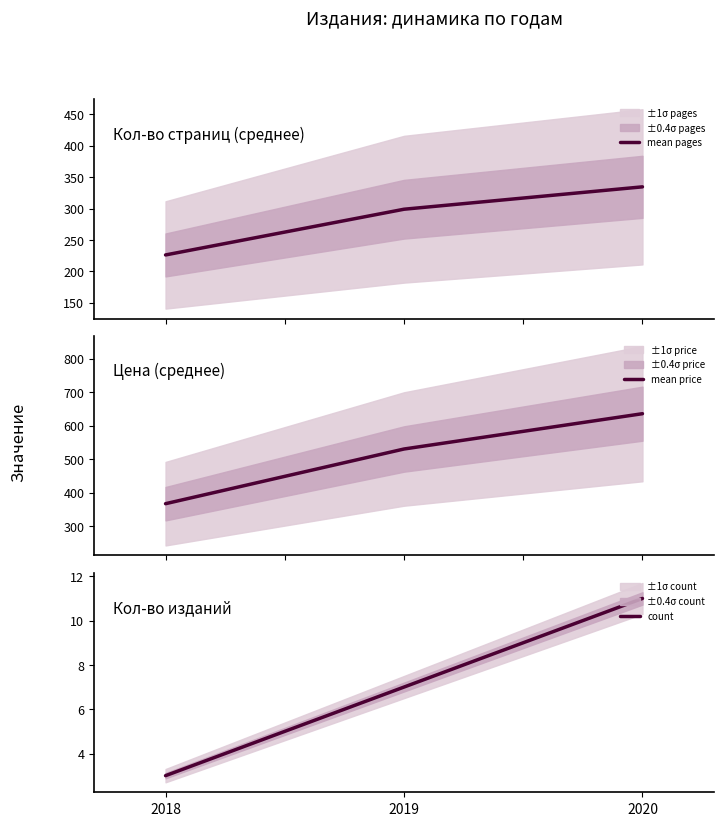

Between 2018 and 2020, which series saw the biggest shift?

mean price